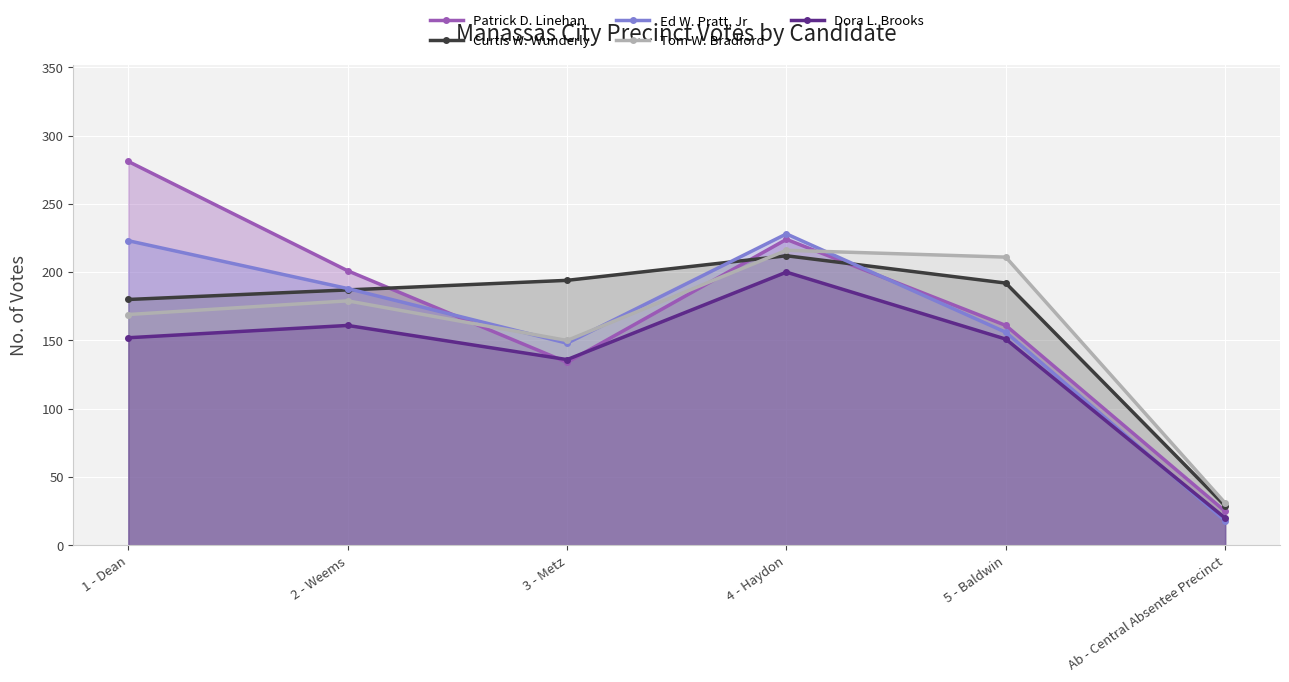

What is the value of the Ed W. Pratt, Jr point at the 3rd from the left?

148